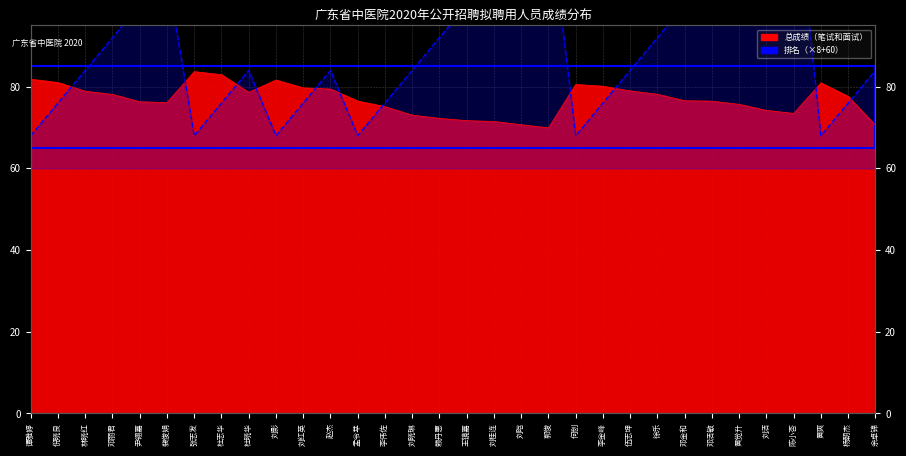

Between 刘桂连 and 郭俊, which series saw the biggest shift?

排名